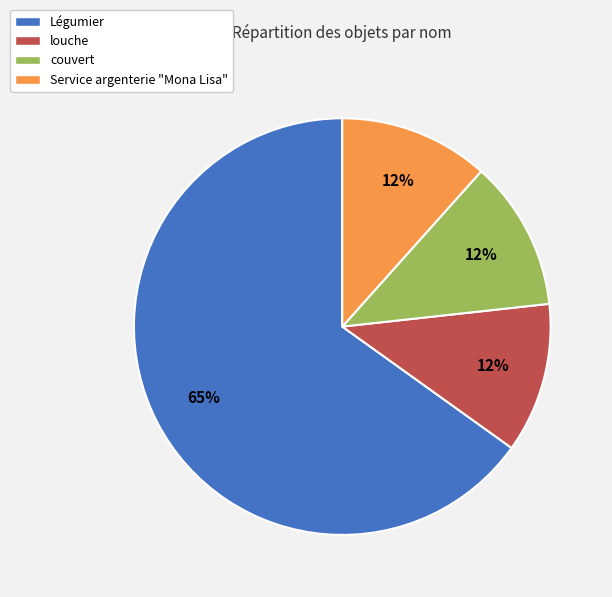

What percentage is the Service argenterie "Mona Lisa" slice, to the nearest percent?

12%